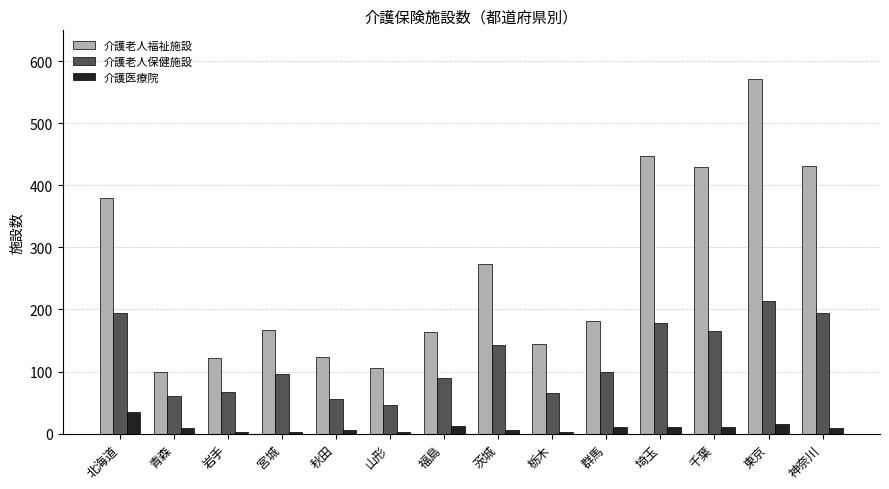

What is the difference between the 介護老人保健施設 values at 千葉 and 岩手?

99